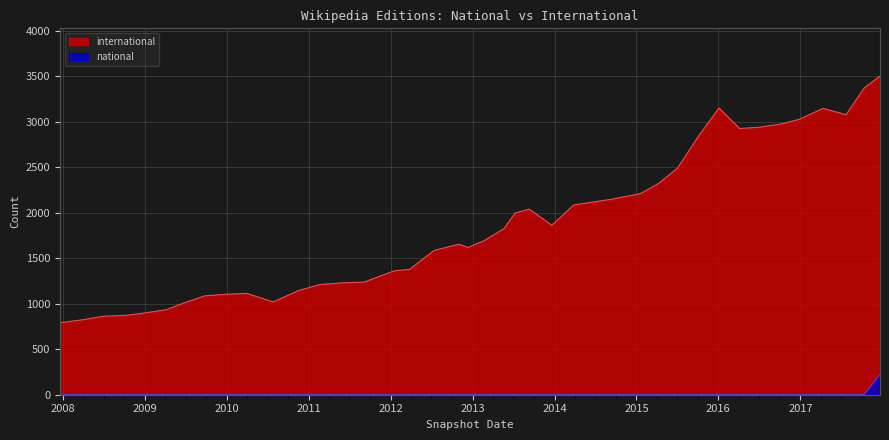

True or false: international and national intersect in this chart.

False